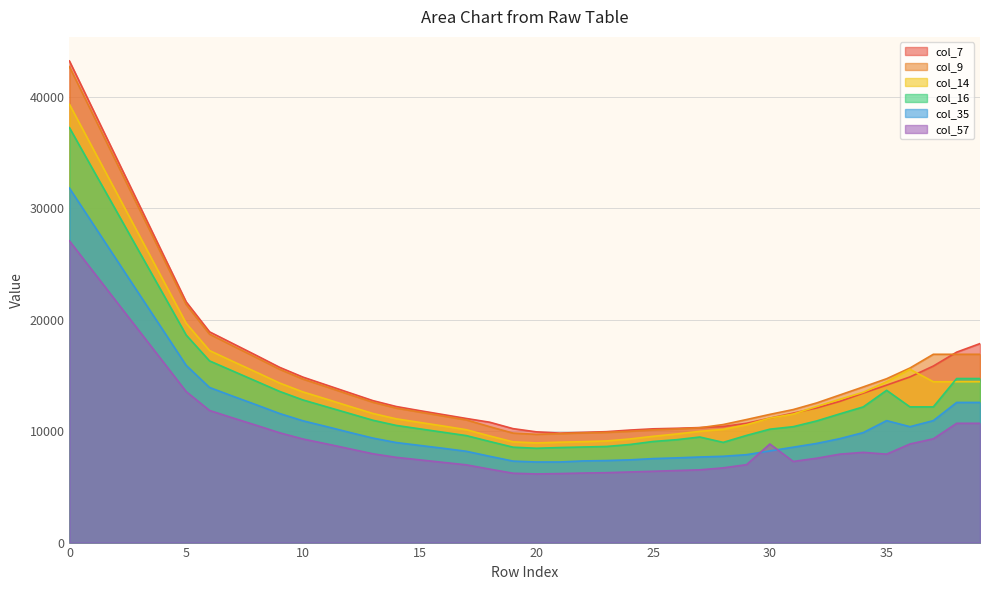

What is the difference between the second highest and minimum values in the col_14 series?

26448